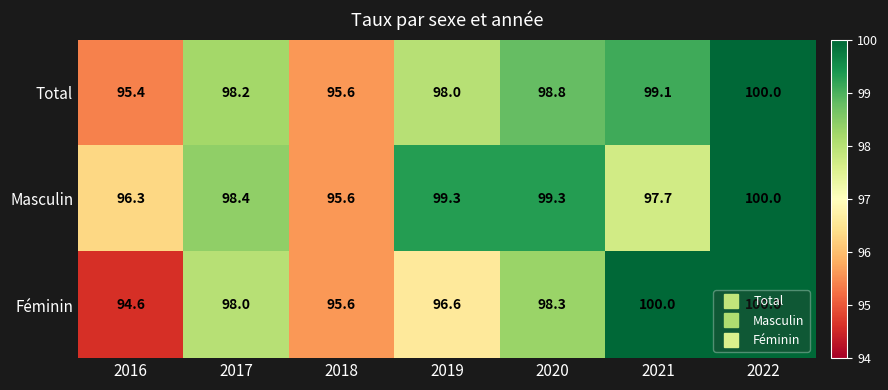

At which label does Total reach its minimum?

2016